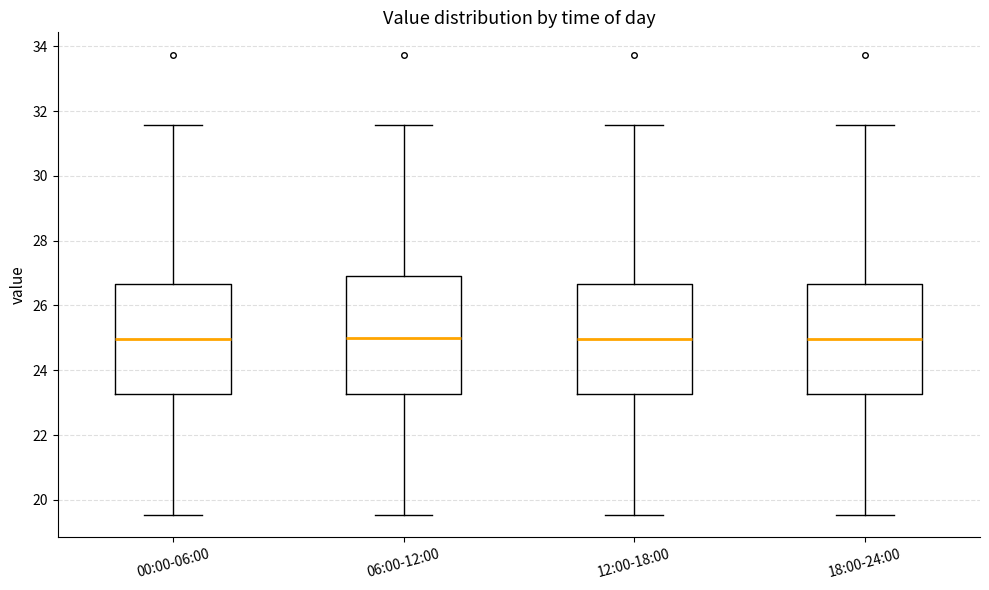

Reading left to right, read every box against the y-axis: the position of its median line, the range the box covers, and the ends of its whiskers. The values are not printed on the chart, so give them approximately, as read against the axis.

00:00-06:00: median 25.0, box 23.2 to 26.6, whiskers 19.6 to 31.6
06:00-12:00: median 25.0, box 23.2 to 27.0, whiskers 19.6 to 31.6
12:00-18:00: median 25.0, box 23.2 to 26.6, whiskers 19.6 to 31.6
18:00-24:00: median 25.0, box 23.2 to 26.6, whiskers 19.6 to 31.6